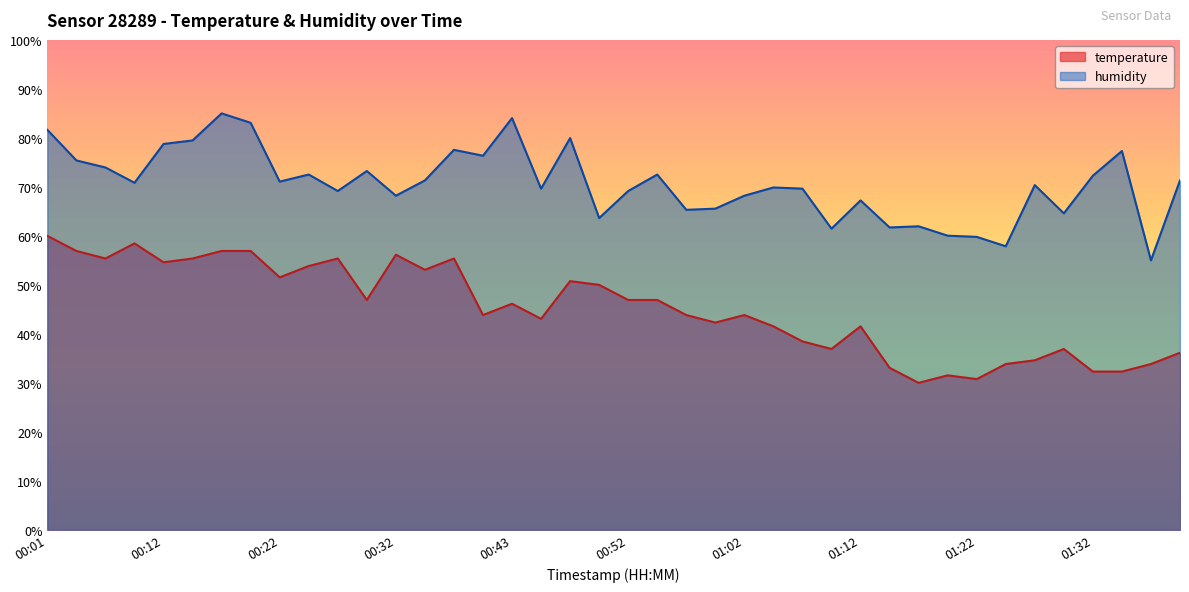

True or false: humidity and temperature cross at least once.

False